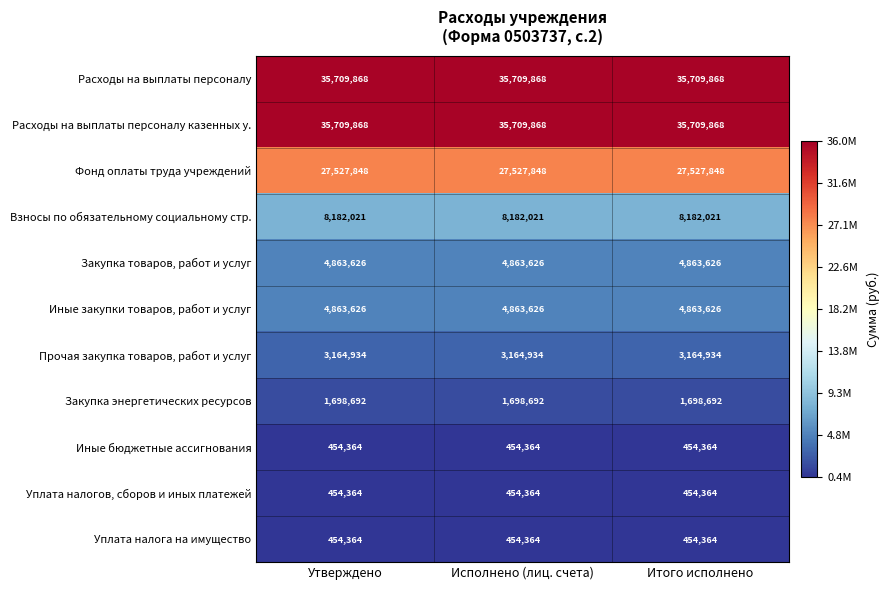

What is the total value across all series at Утверждено?

123083575